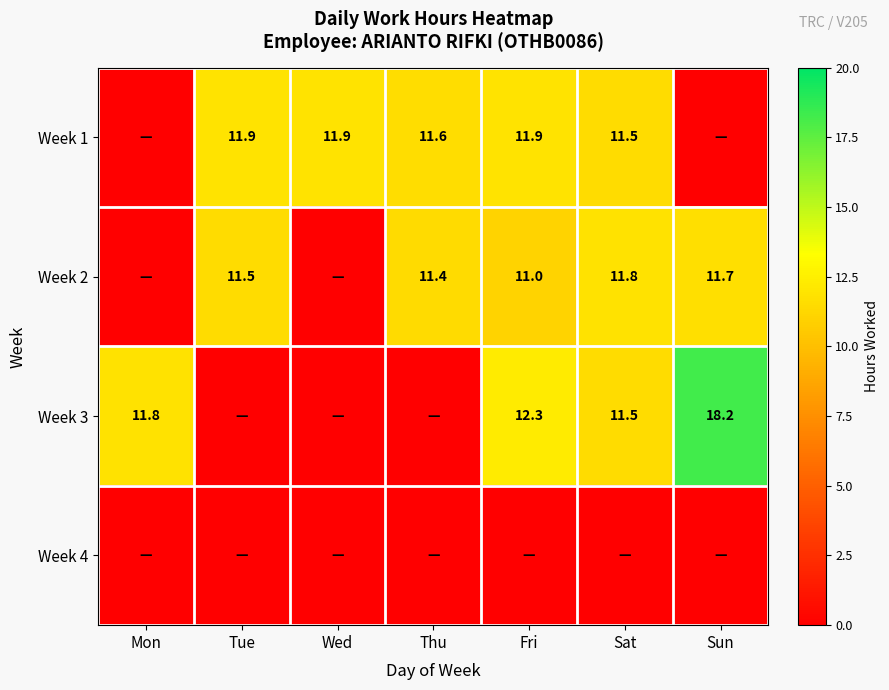

What is the spread (max minus min) of values at Sun?

18.2